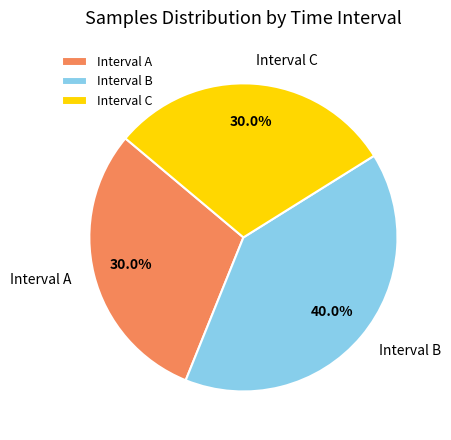

What percentage do Interval A and Interval C together represent?

60.0%